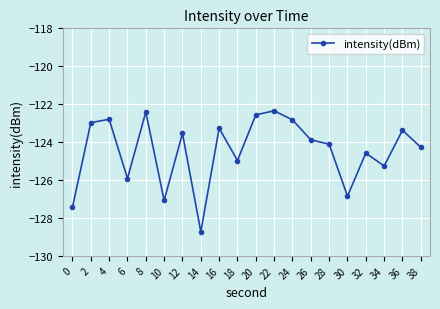

The chart shows a value of -179.6 at 16. True or false?

False